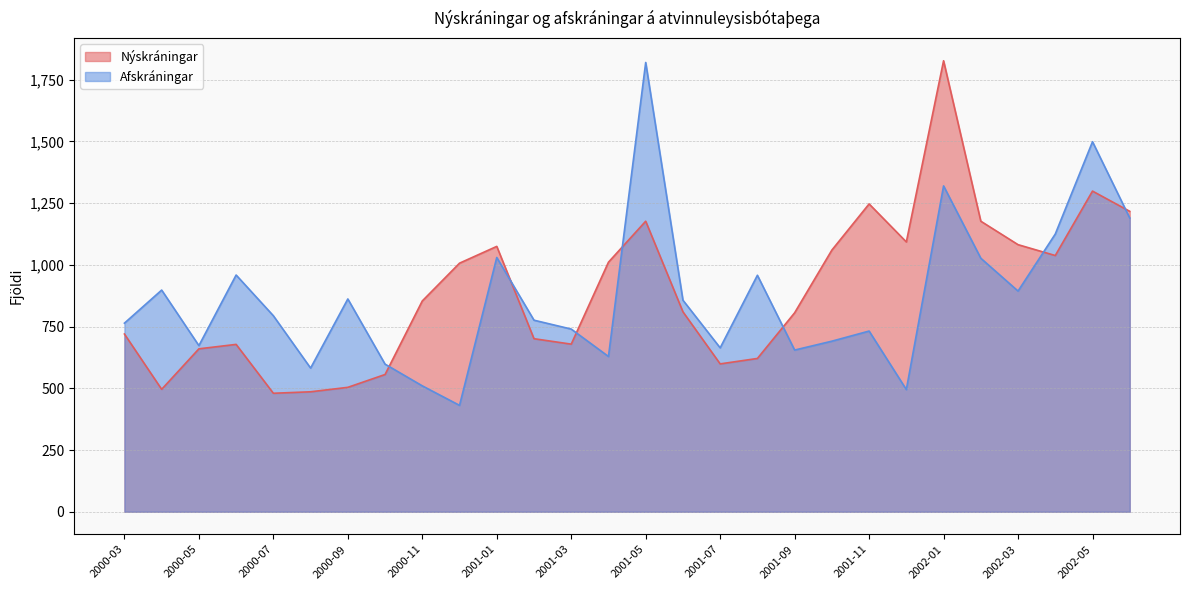

Reading left to right, extract all data points from this chart.

Nýskráningar: 720	496	660	678	480	486	504	556	854	1007	1075	701	679	1011	1177	810	599	621	806	1060	1247	1093	1827	1177	1082	1038	1299	1217
Afskráningar: 764	898	673	959	794	582	862	598	510	431	1030	776	740	629	1820	857	664	958	655	691	732	495	1320	1027	894	1125	1499	1190